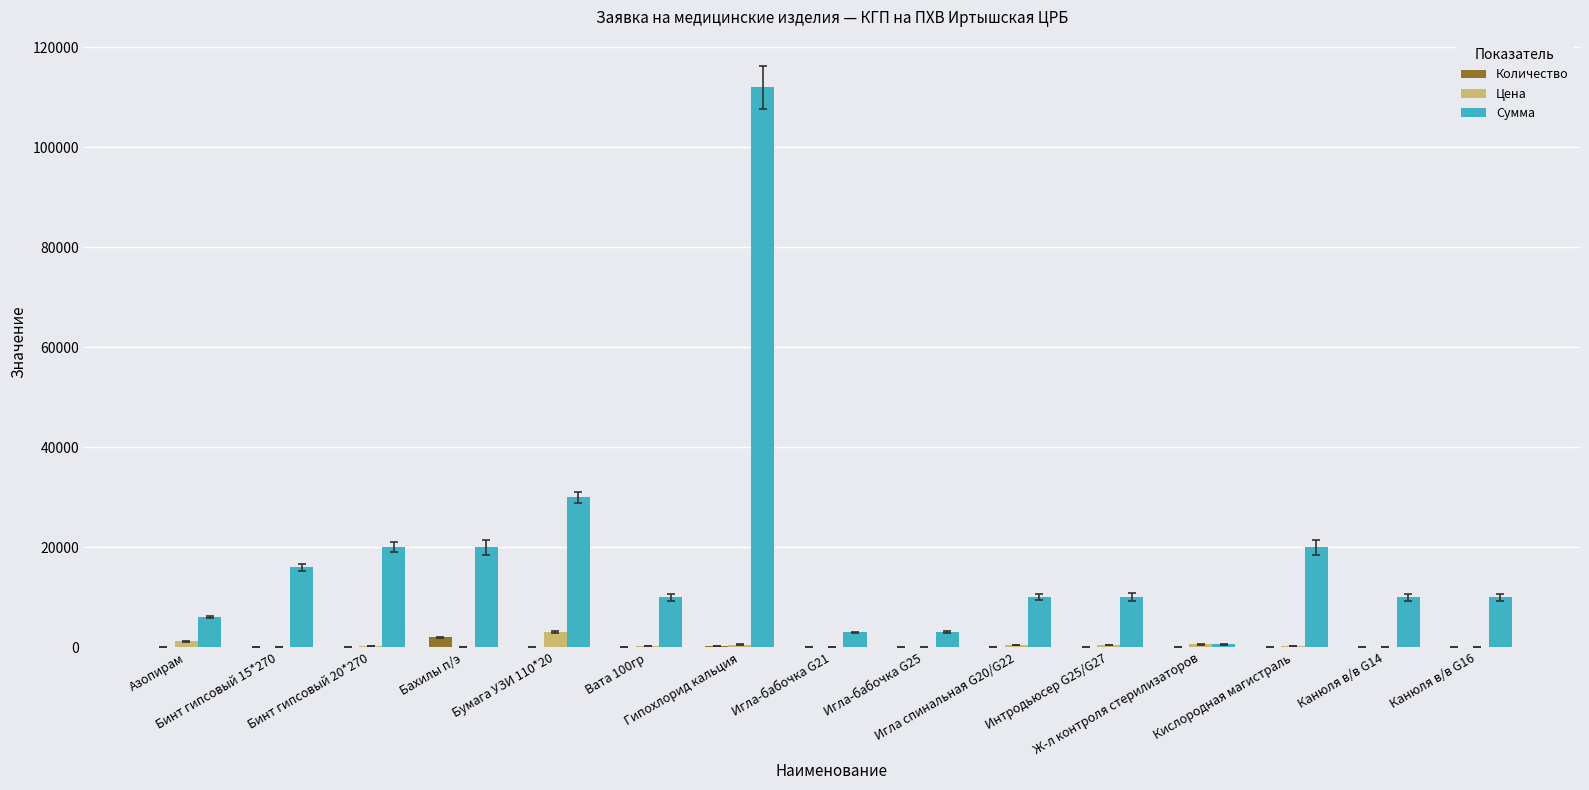

Which series has the largest total across all categories?

Сумма